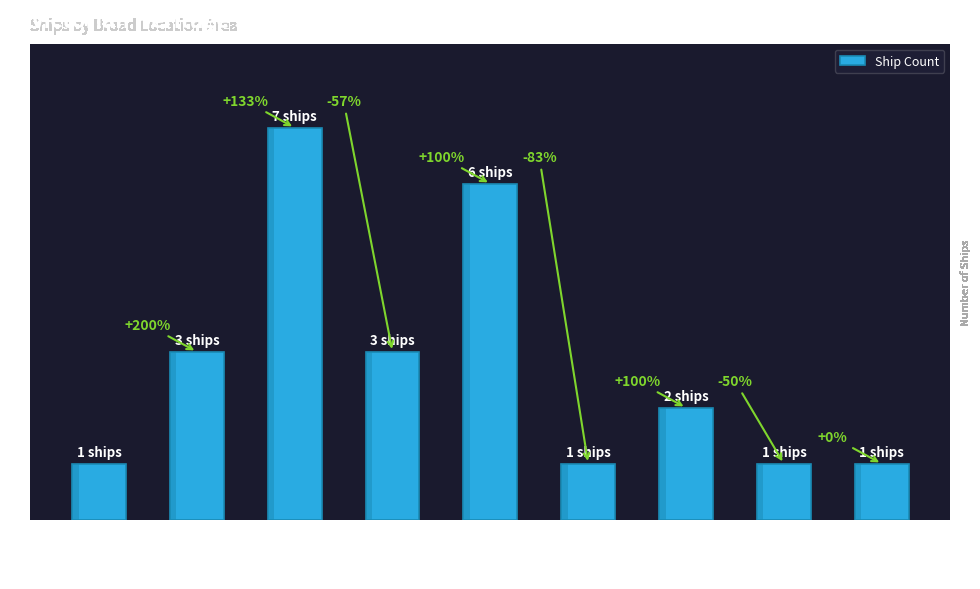

What value does the data have at East Coast?

7